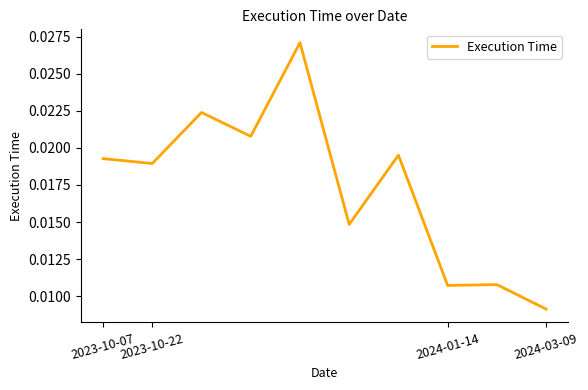

How many lines are shown in the chart?

1